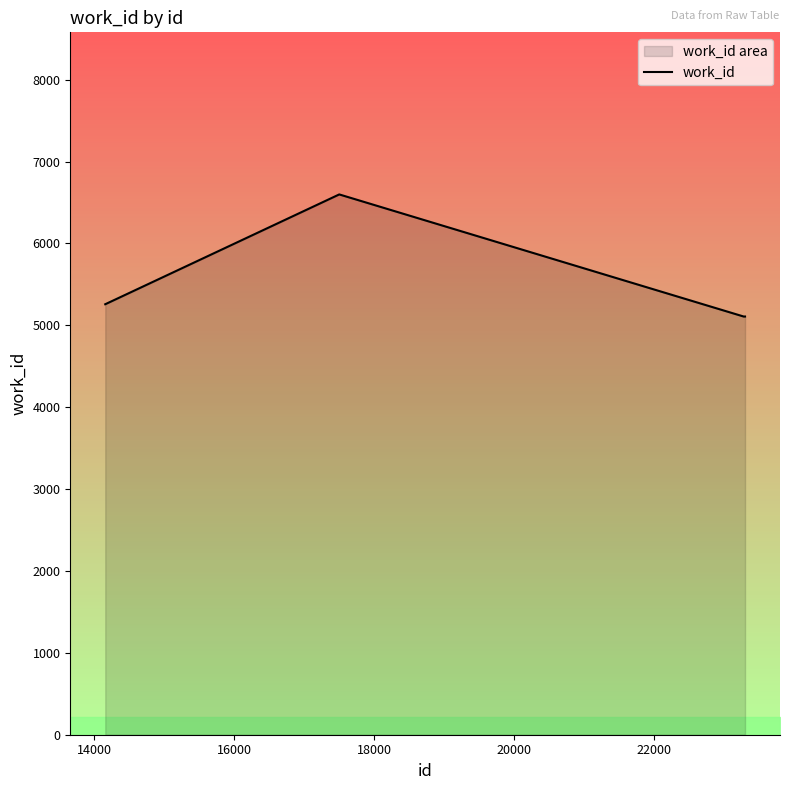

What is the difference between the maximum and minimum values?

1491